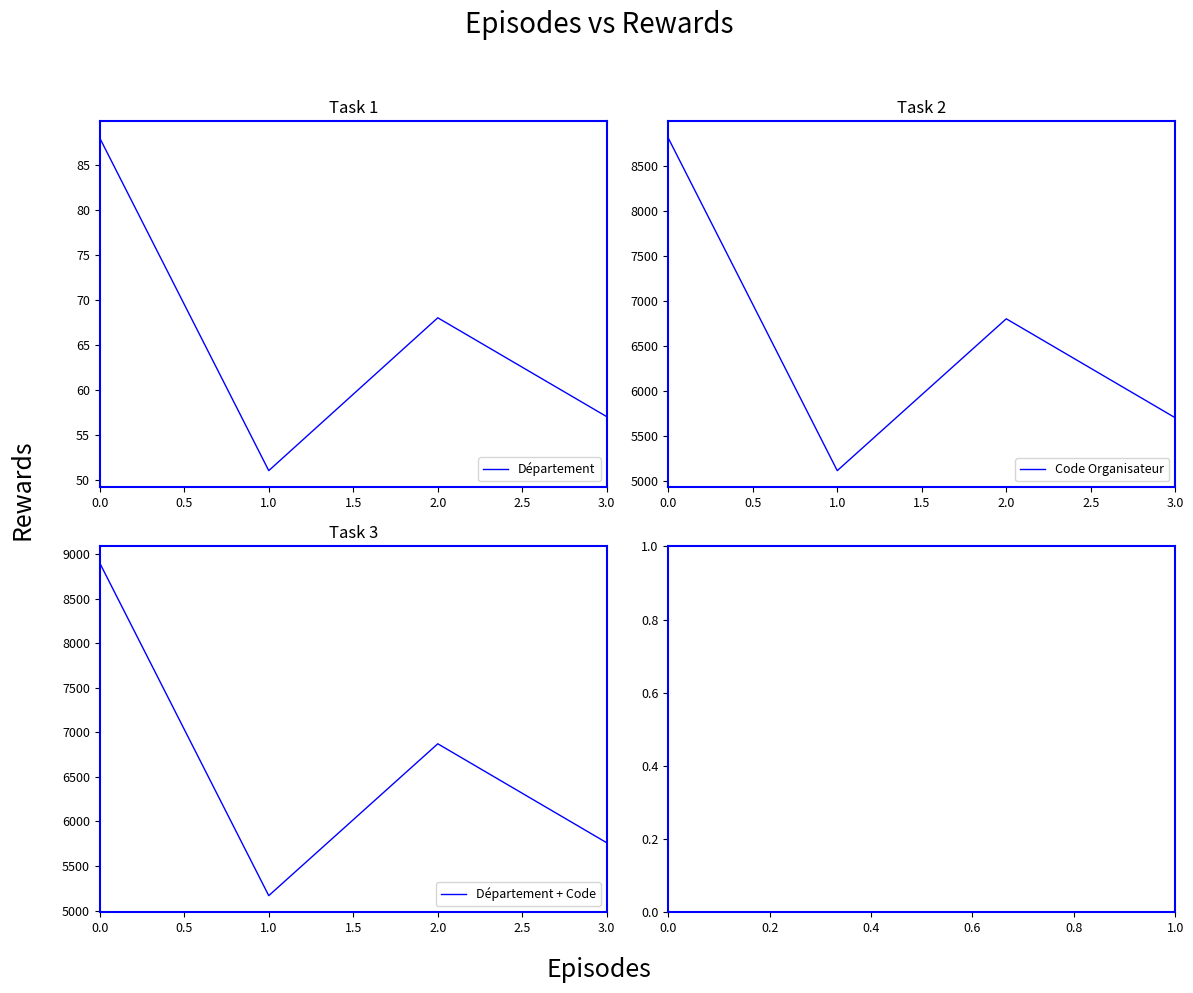

True or false: Code Organisateur has a value of 1847 at 1.0.

False